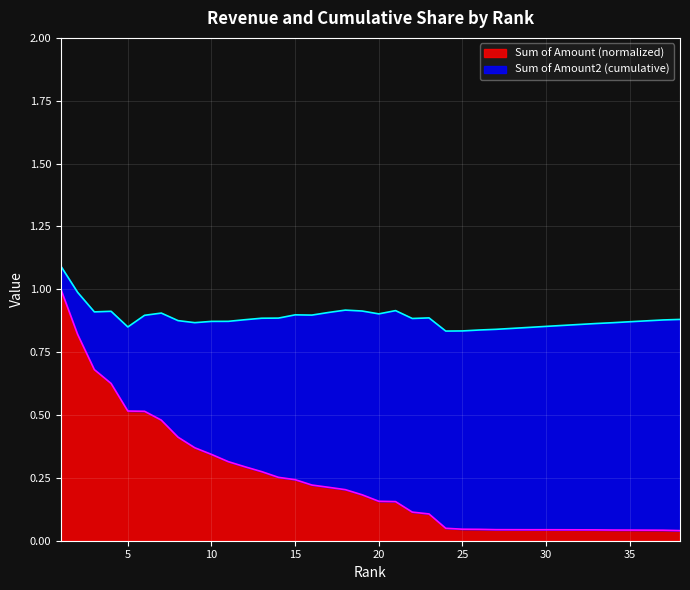

What is the difference between the values at 8 and 36?

0.4